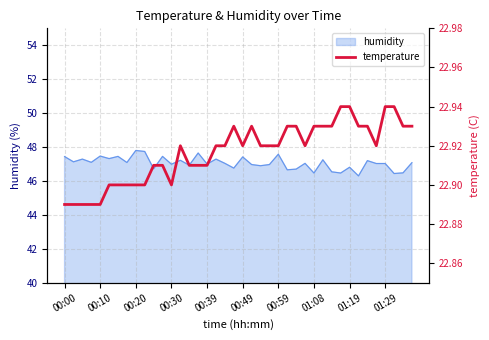

How many points are lower than both their immediate neighbors (excluding endpoints)?

4